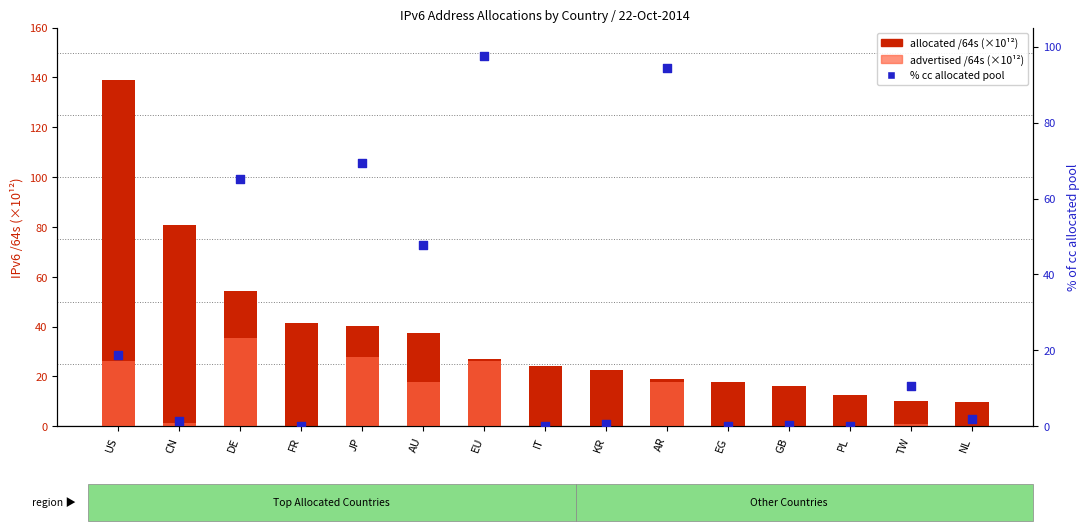

At how many categories does at least one series exceed 36?

8